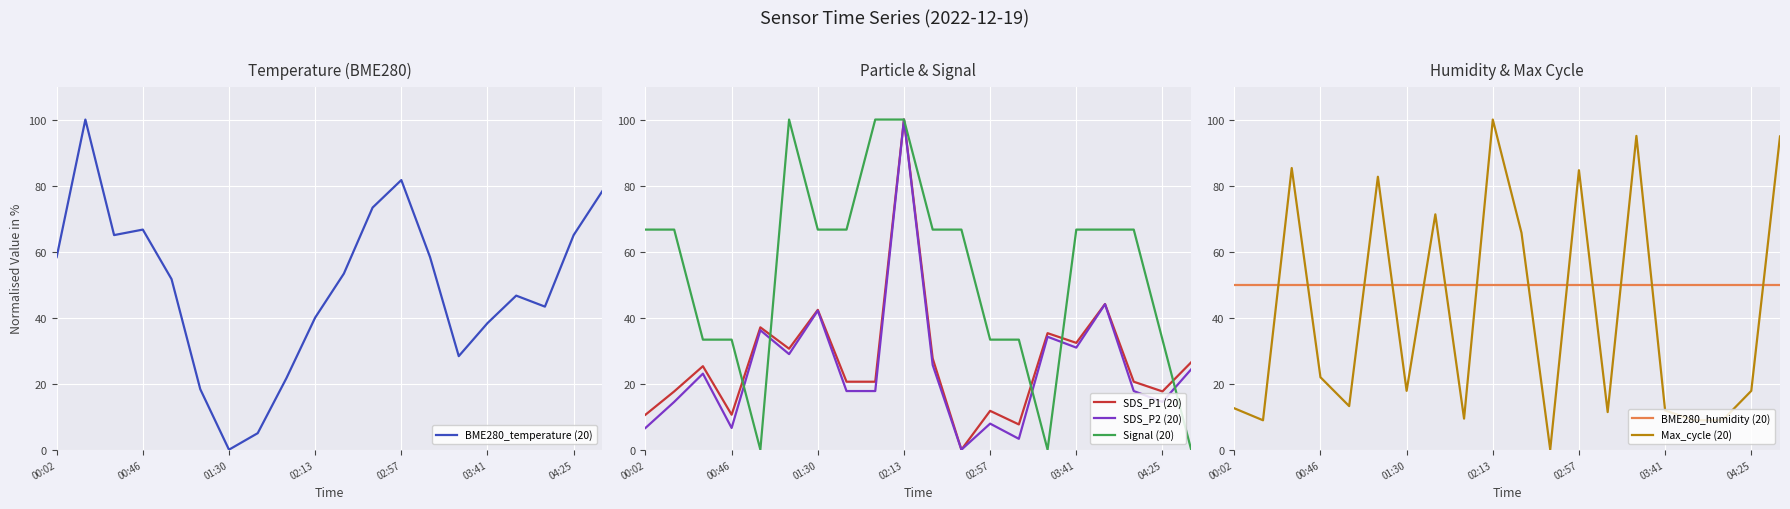

How many lines are shown in the chart?

6